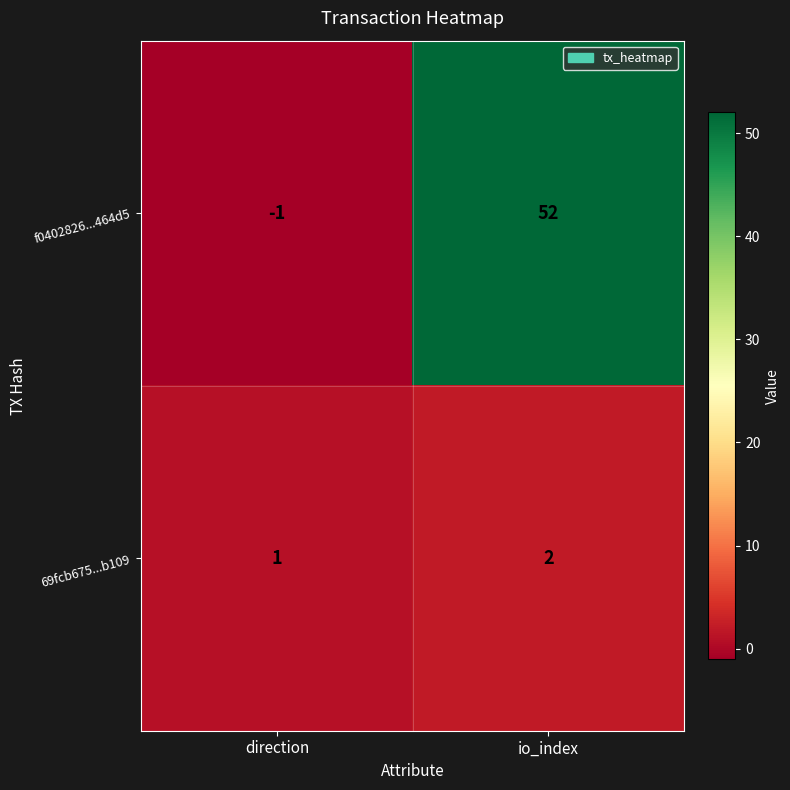

What is the sum of all 69fcb675...b109 values?

3